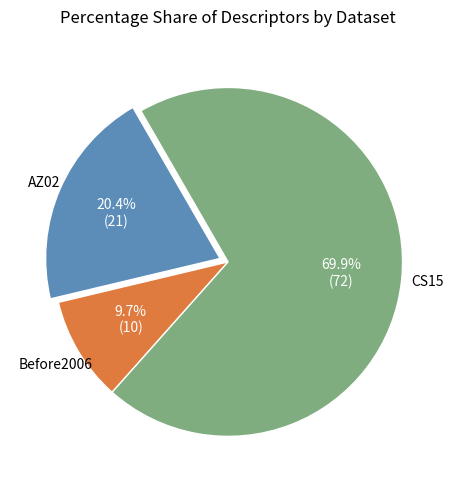

Is there any slice that represents more than half of the pie?

Yes